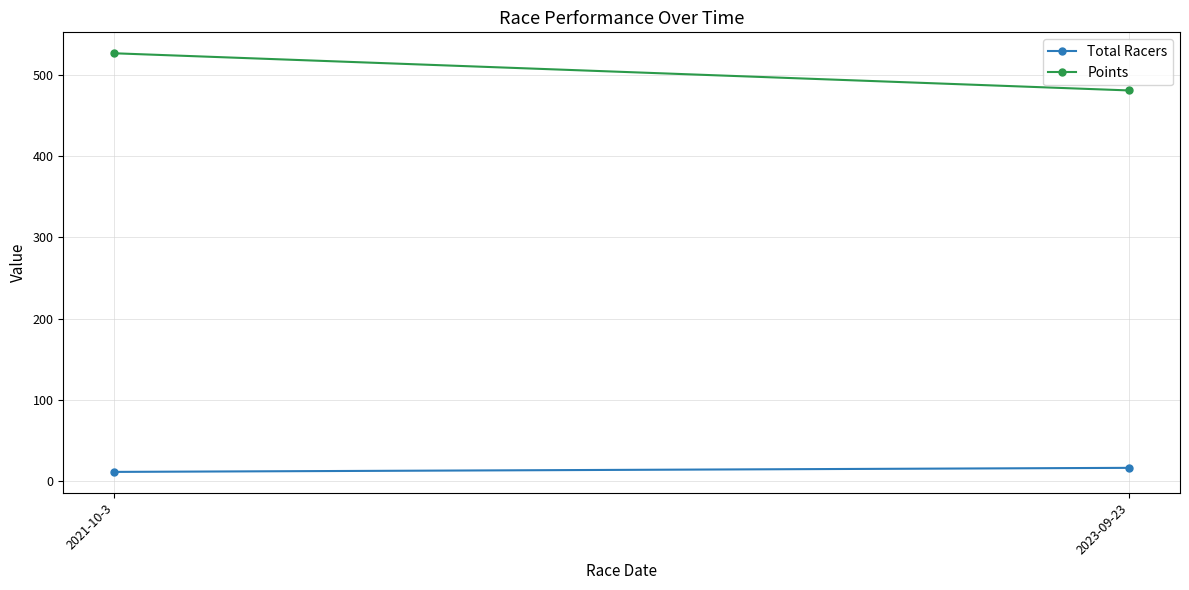

How many data points does each series have?

2